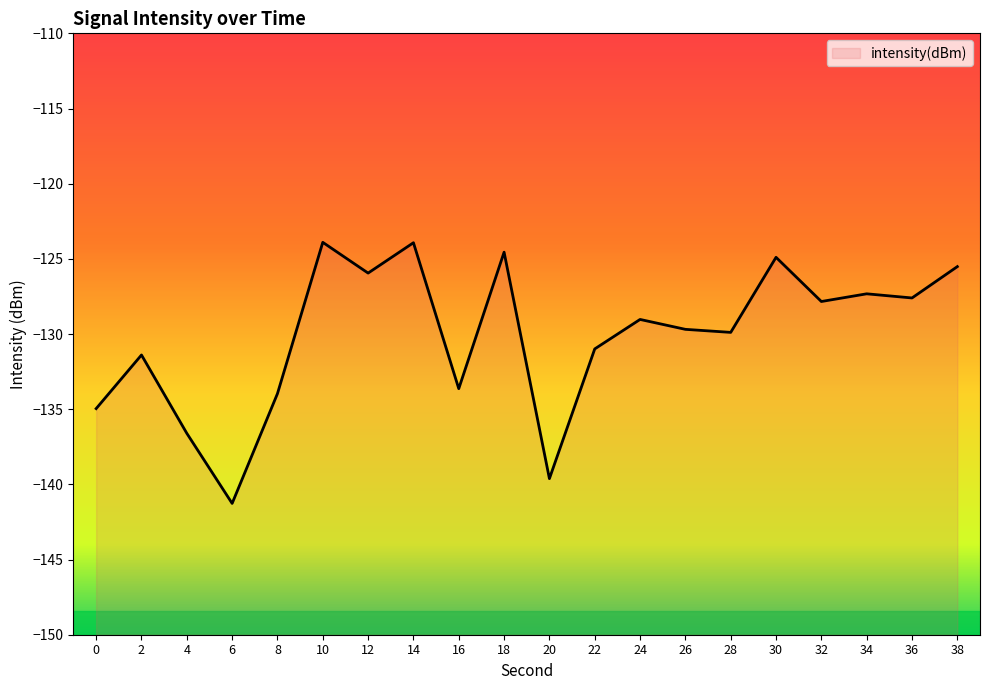

Rank the categories by value from highest to lowest.

10, 14, 18, 30, 38, 12, 34, 36, 32, 24, 26, 28, 22, 2, 16, 8, 0, 4, 20, 6